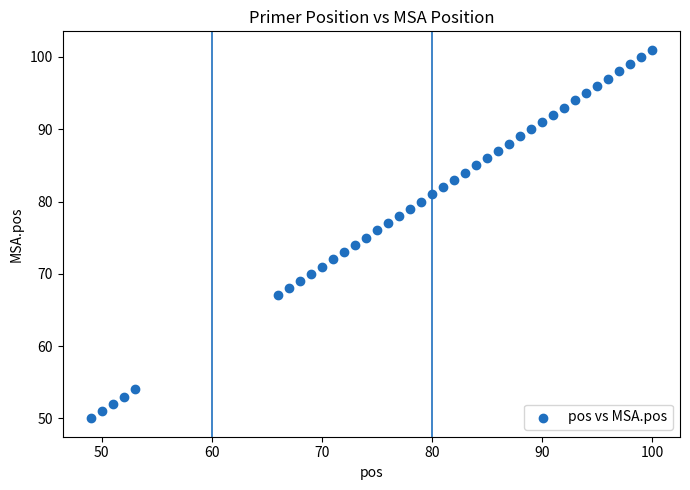

What is the range of X values (max minus min)?

51